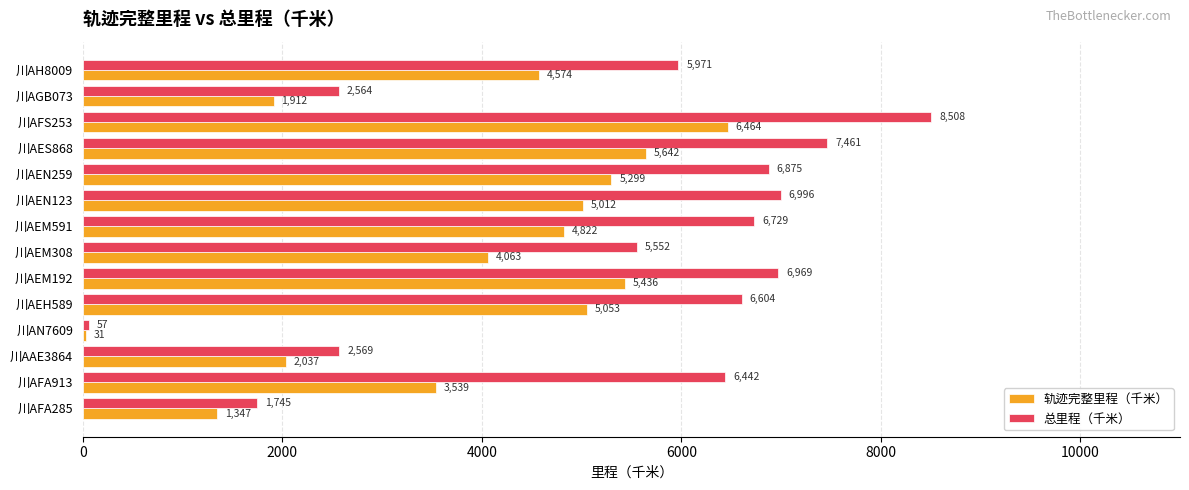

What is the greatest value displayed?

8508.2